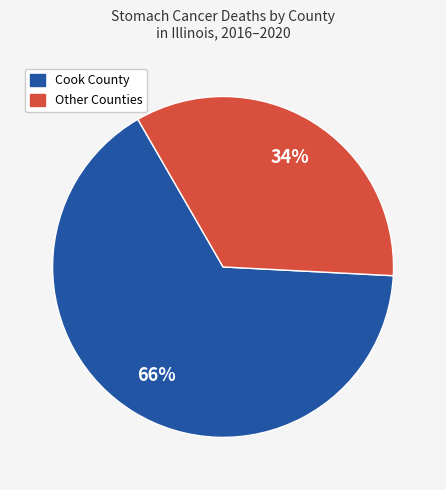

To the nearest percent, what is the average slice percentage?

50%